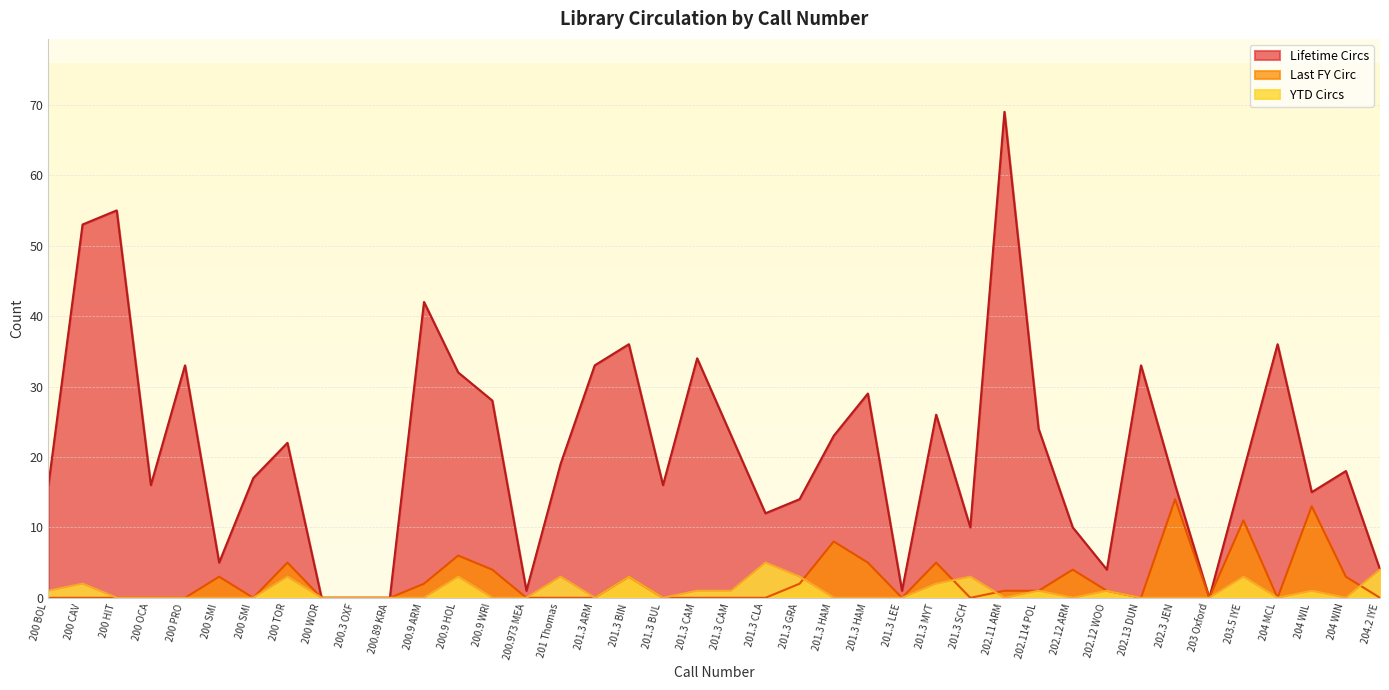

List the series in order of their peak value, highest first.

Lifetime Circs, Last FY Circ, YTD Circs